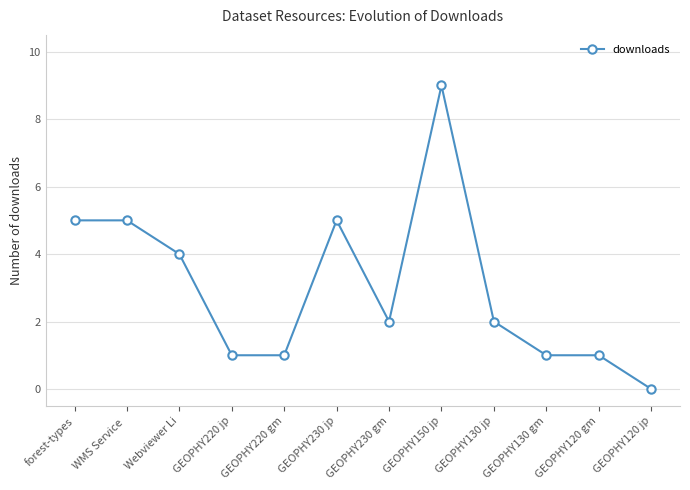

Does the chart have visible grid lines?

Yes